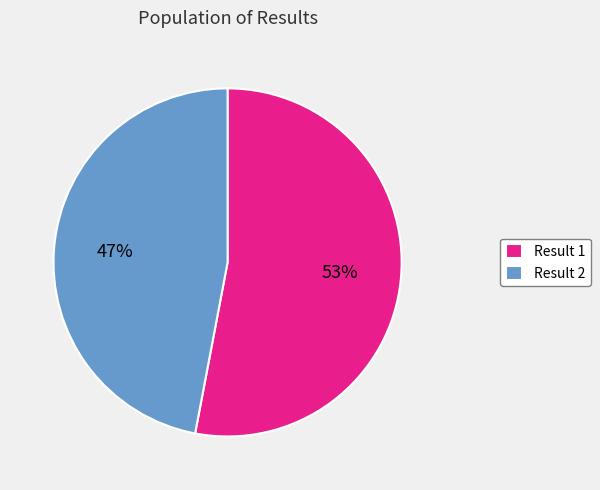

Approximately how many times larger is the value at Result 2 compared to Result 1?

0.9